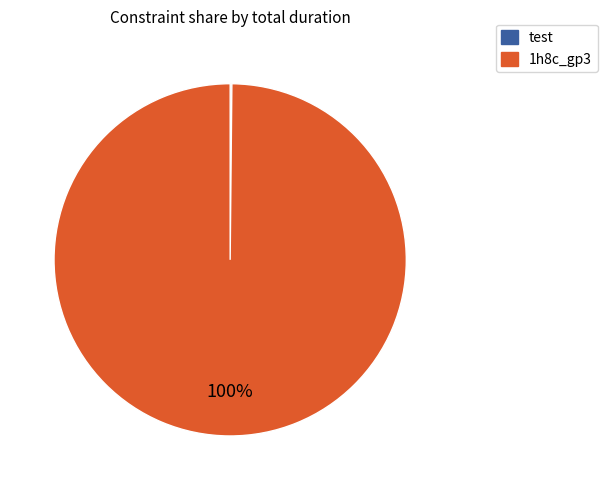

To the nearest percent, what percentage of the pie is 1h8c_gp3?

100%